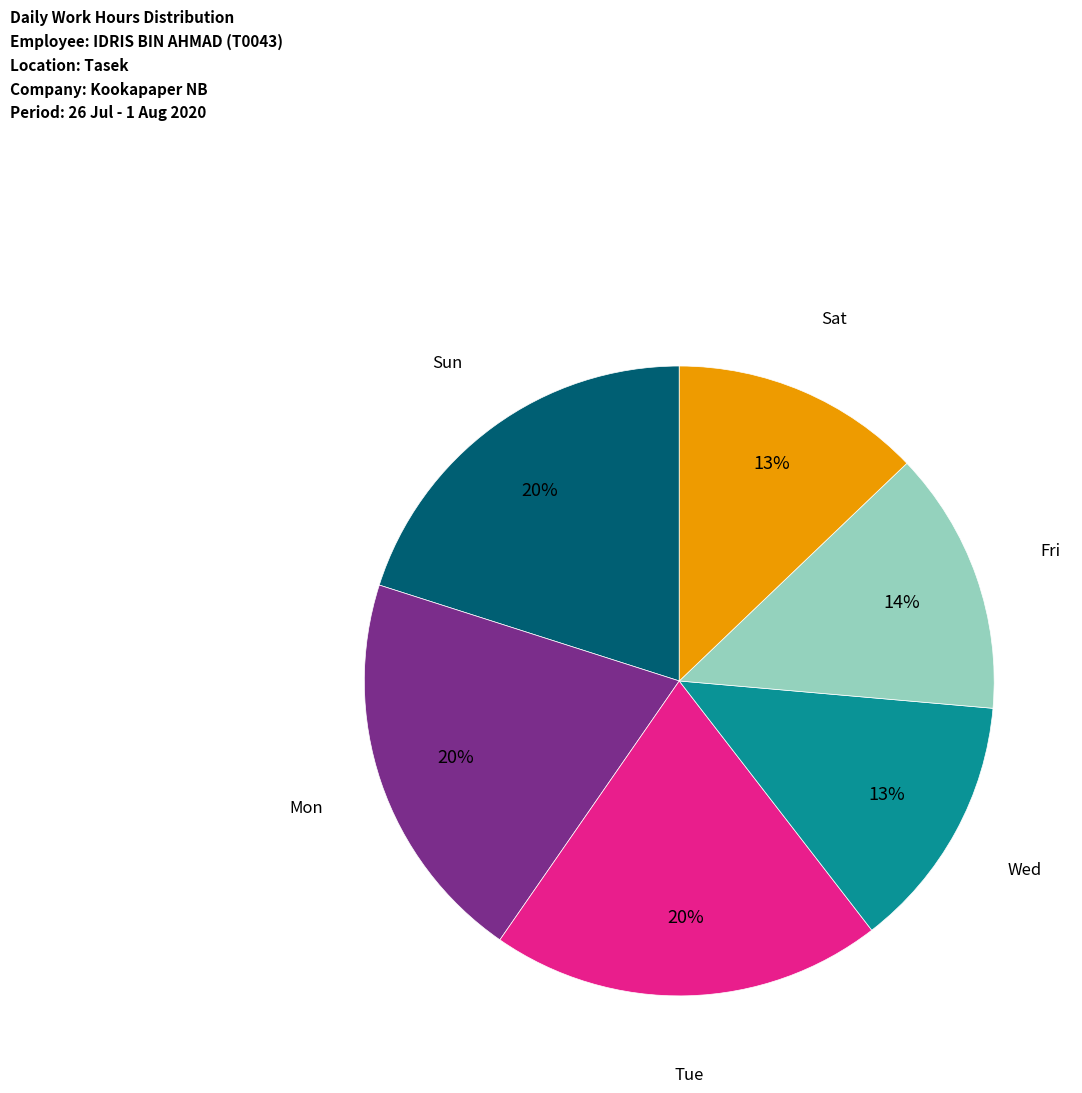

How many slices are in this pie chart?

6